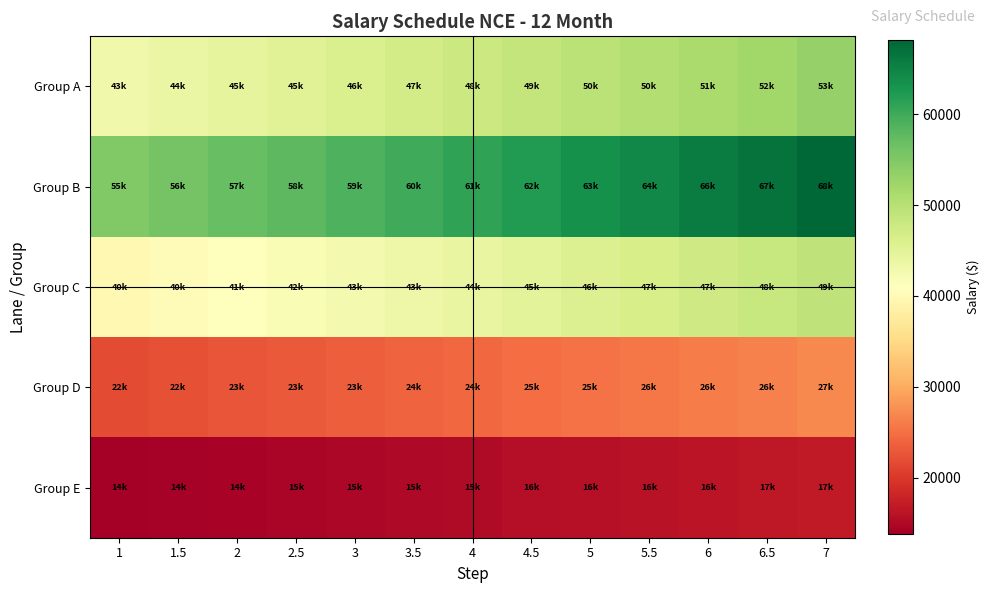

Rank the series at 5.5 from lowest to highest value.

Group E, Group D, Group C, Group A, Group B